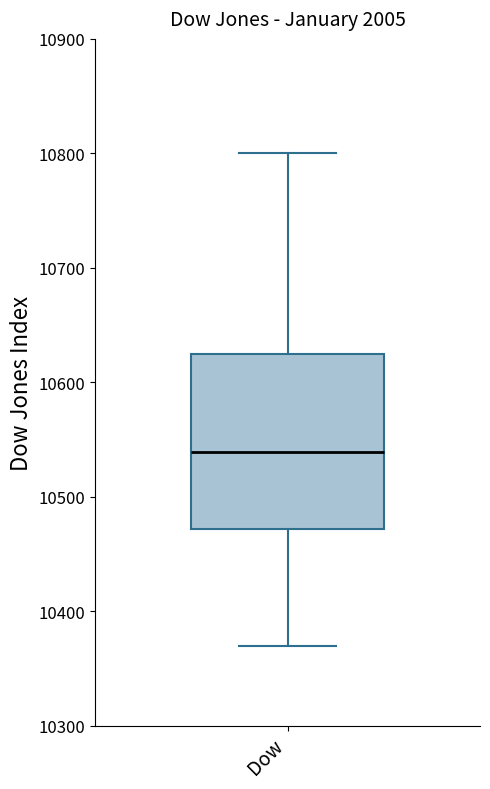

Where does the lower whisker of the box for Dow end on the y-axis? The values are not printed on the chart, so give them approximately, as read against the axis.

10370